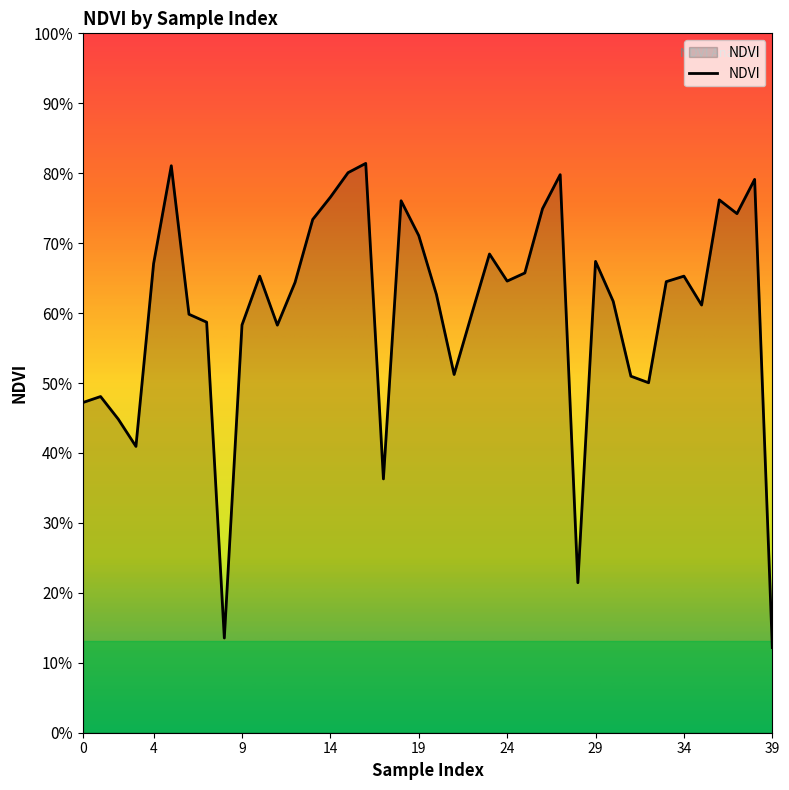

Does the chart display data point markers on the line(s)?

No